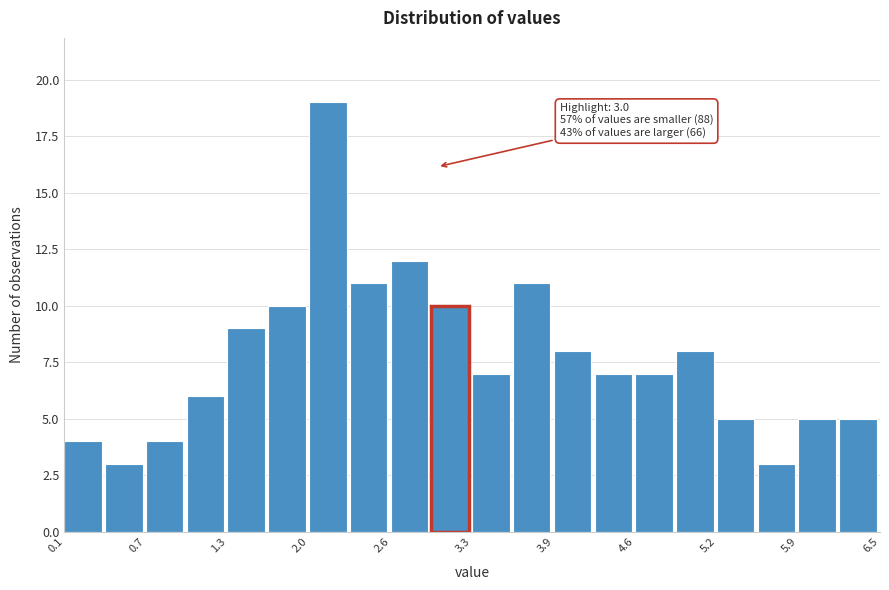

Read against the x-axis, roughly where is the centre of the tallest bar?

2.1